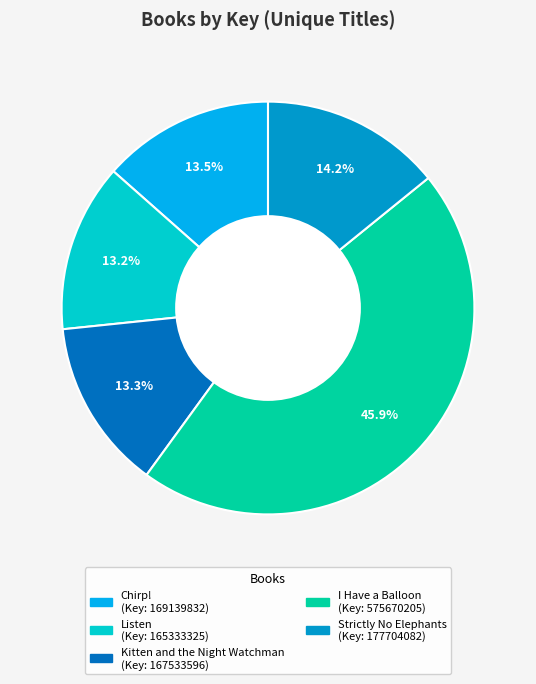

True or false: Kitten and the Night Watchman accounts for 13% of the total.

True